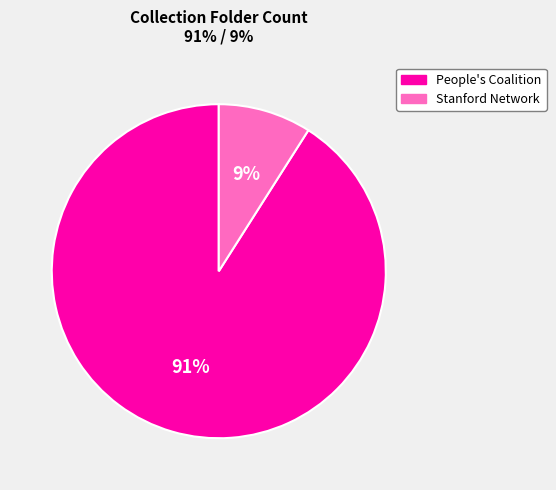

To the nearest percent, what is the average slice percentage?

50%